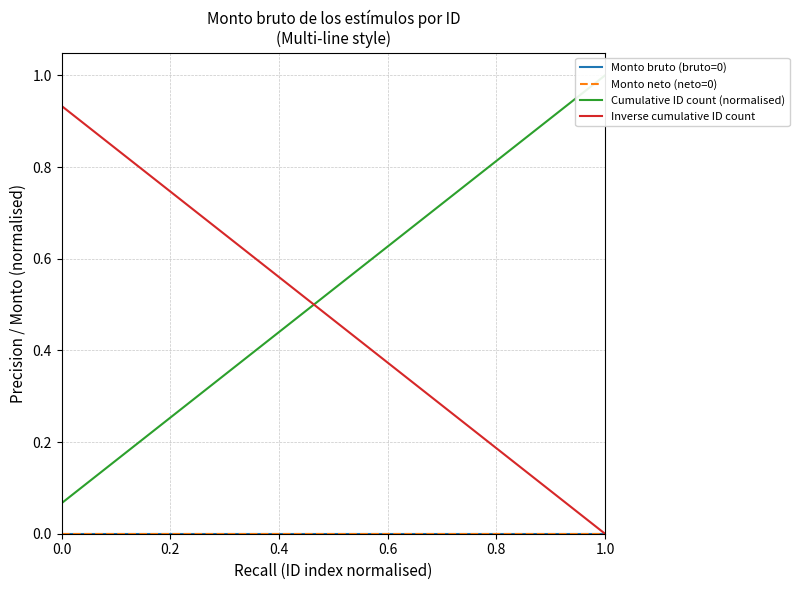

True or false: Monto neto (neto=0) and Monto bruto (bruto=0) cross at least once.

False